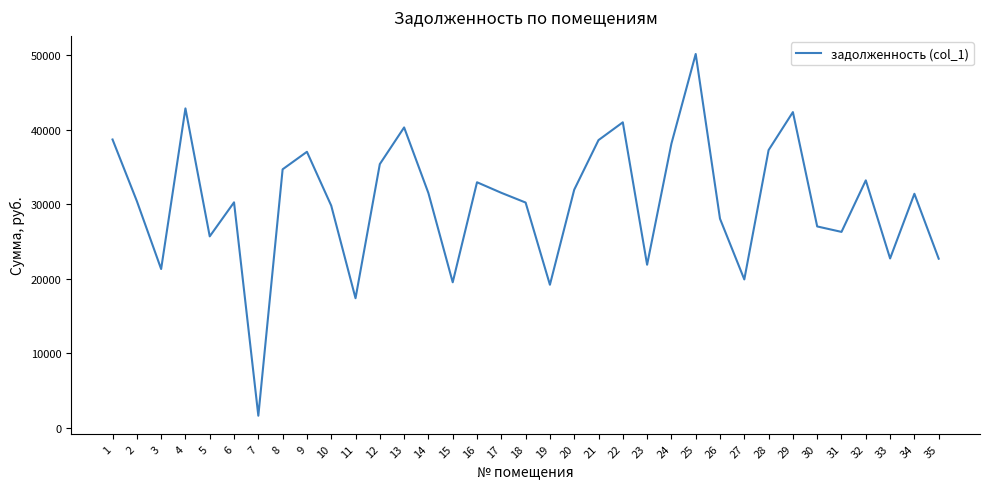

What is the approximate value at 3?

21302.6